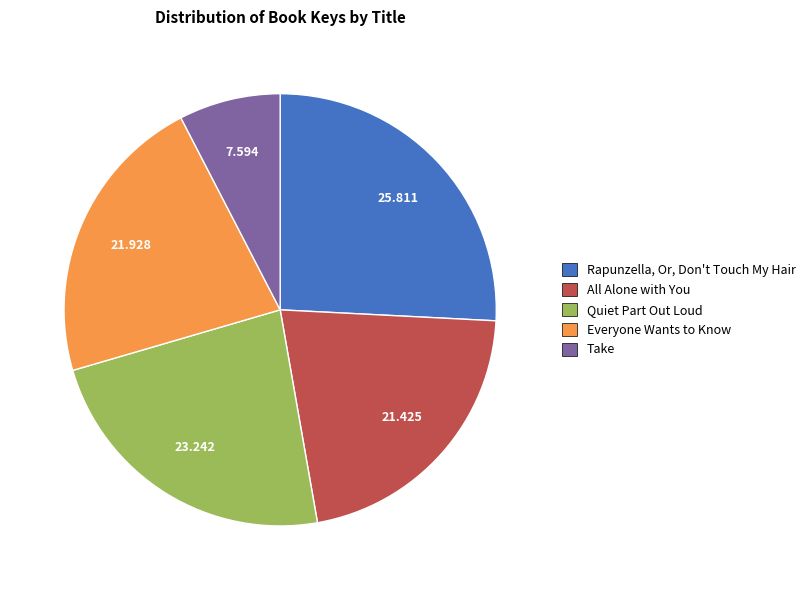

Does Everyone Wants to Know account for over 50% of the chart?

No